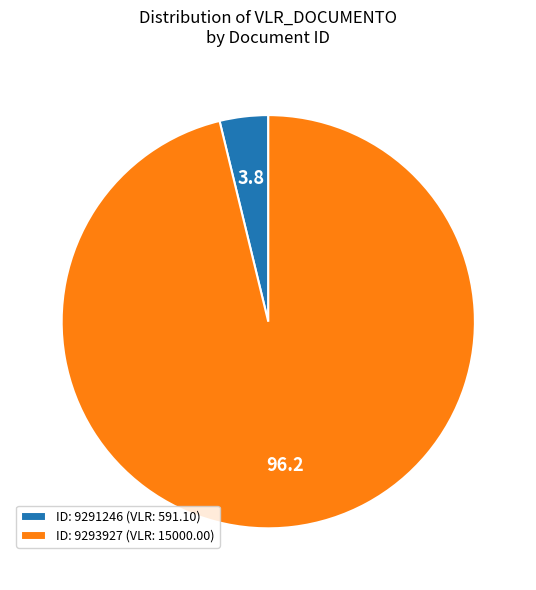

Which has a higher value, ID: 9291246 (VLR: 591.10) or ID: 9293927 (VLR: 15000.00)?

ID: 9293927 (VLR: 15000.00)